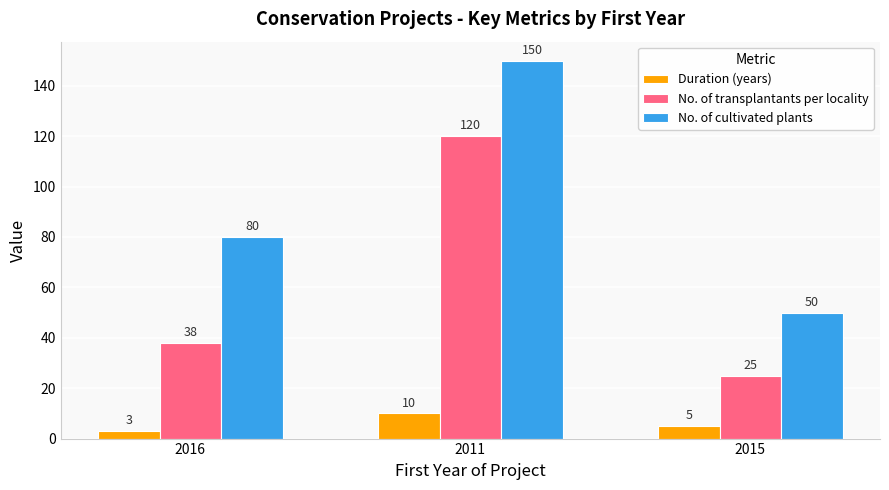

Reading right to left, transcribe all the data shown in this chart.

Duration (years): 5	10	3
No. of transplantants per locality: 25	120	38
No. of cultivated plants: 50	150	80